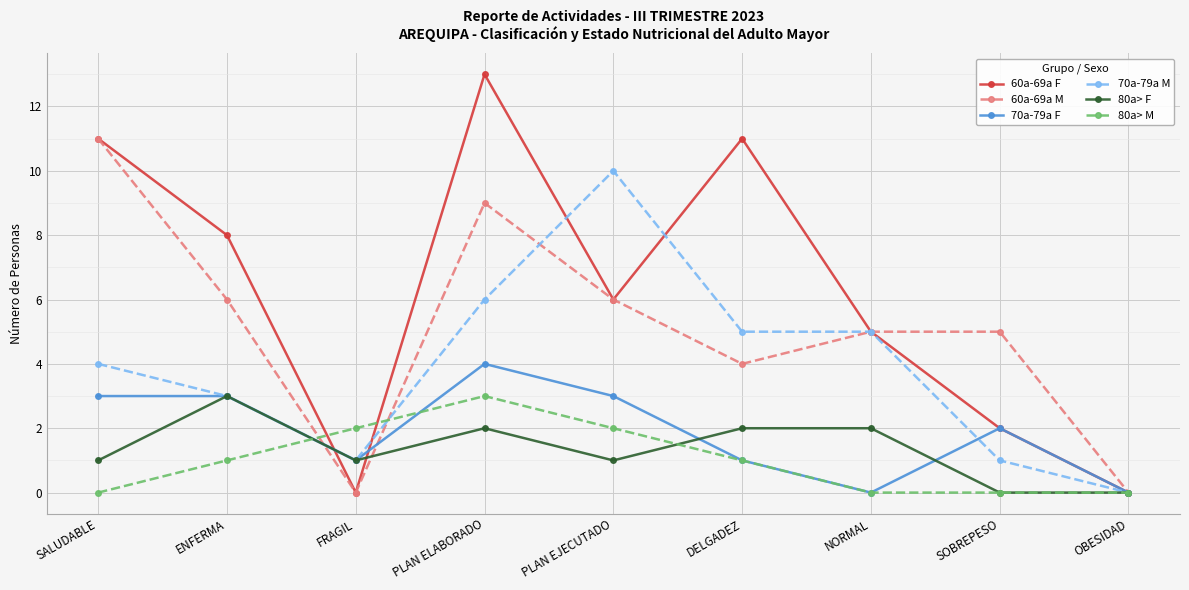

What is the difference between the 60a-69a M values at NORMAL and OBESIDAD?

5